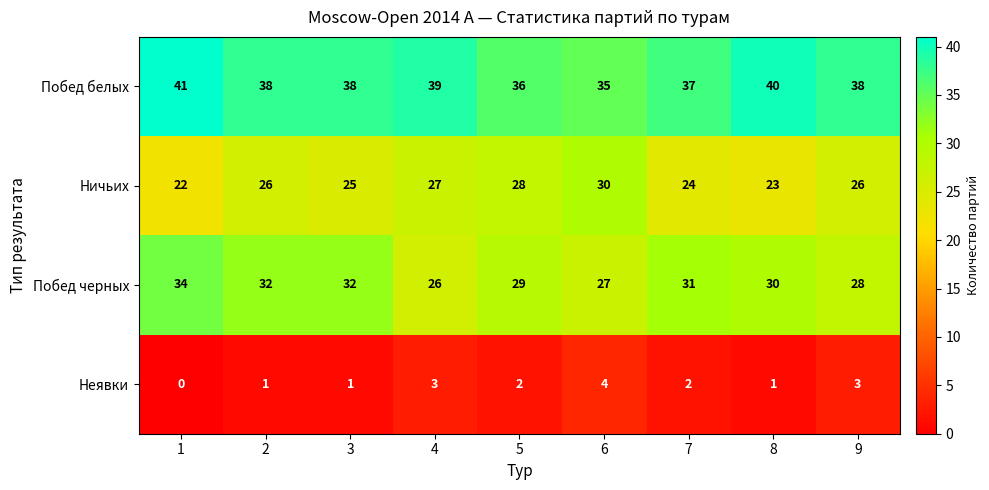

Is the value of Ничьих at 6 greater than the value of Побед черных at 6?

Yes